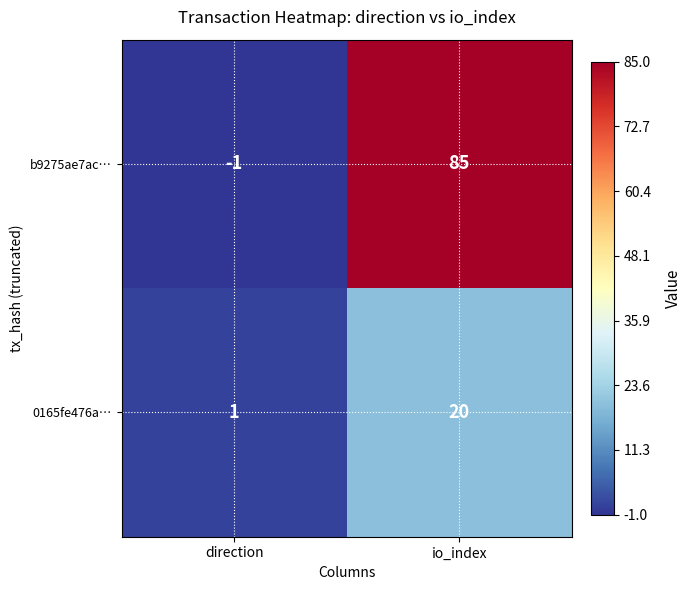

At which category is the sum across all series the highest?

io_index